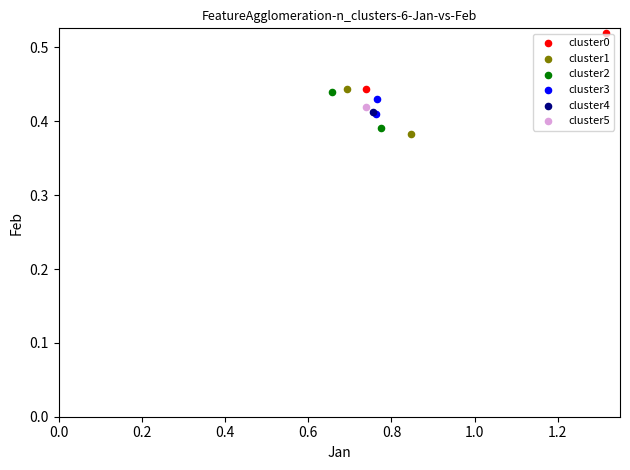

Which series contains the lowest Y value?

cluster1